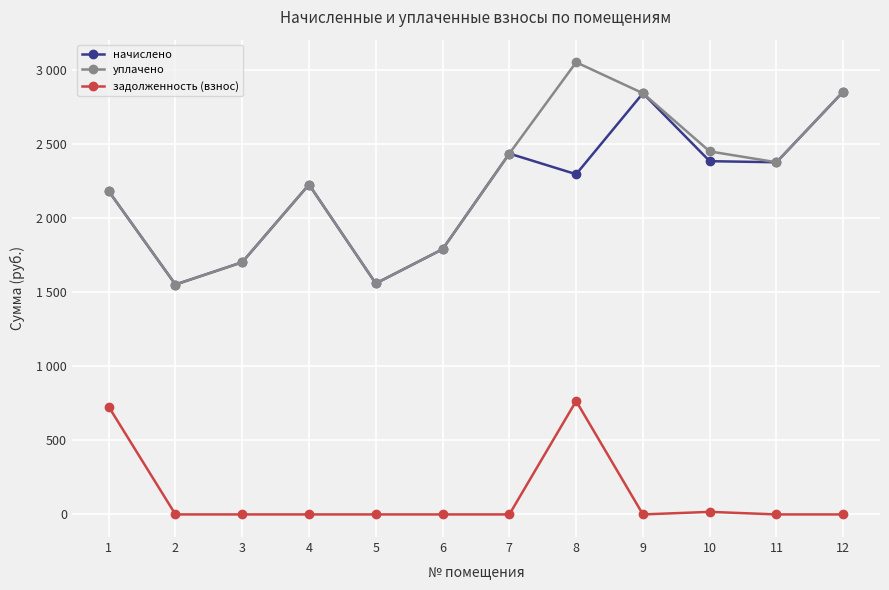

At which label is задолженность (взнос) closest to 382?

1